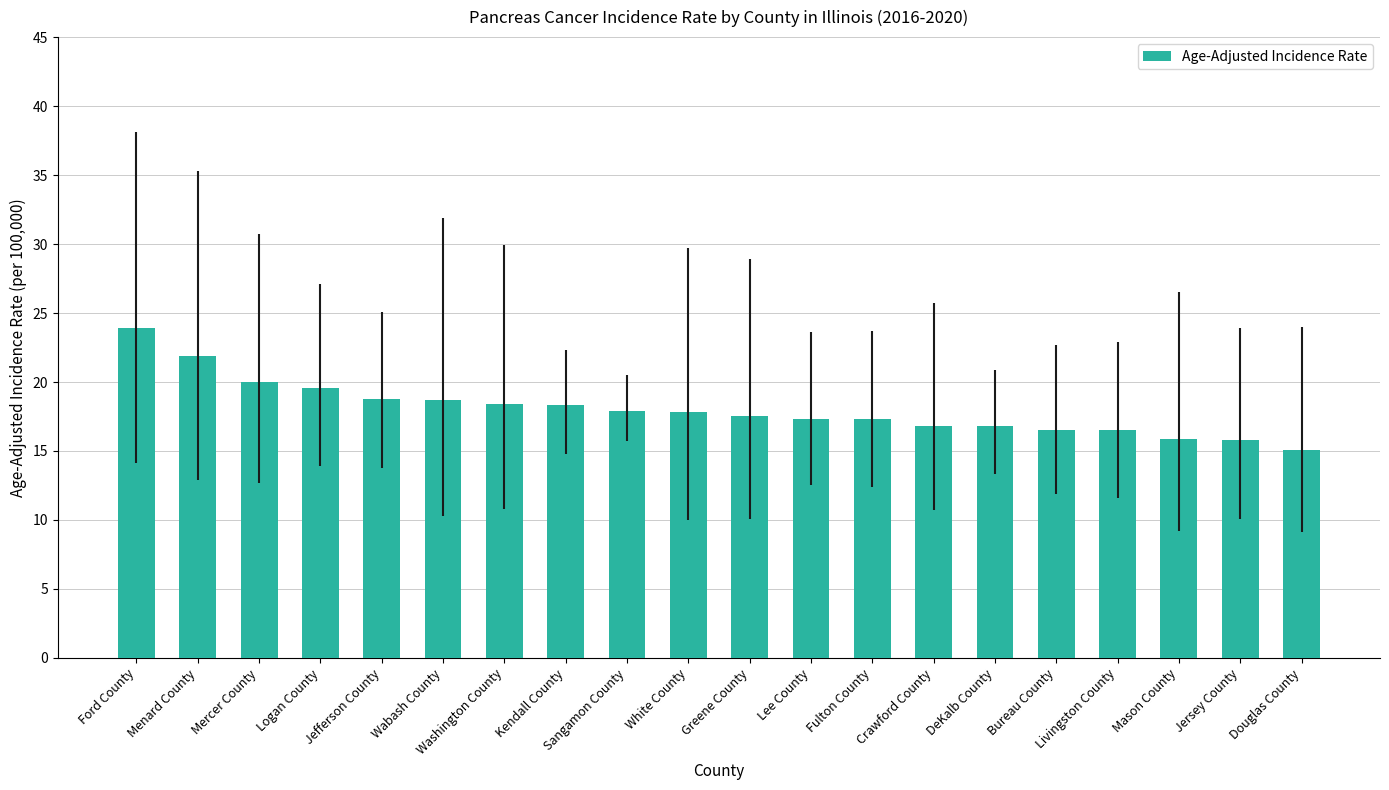

What is the label of the 7th bar from the left?

Washington County